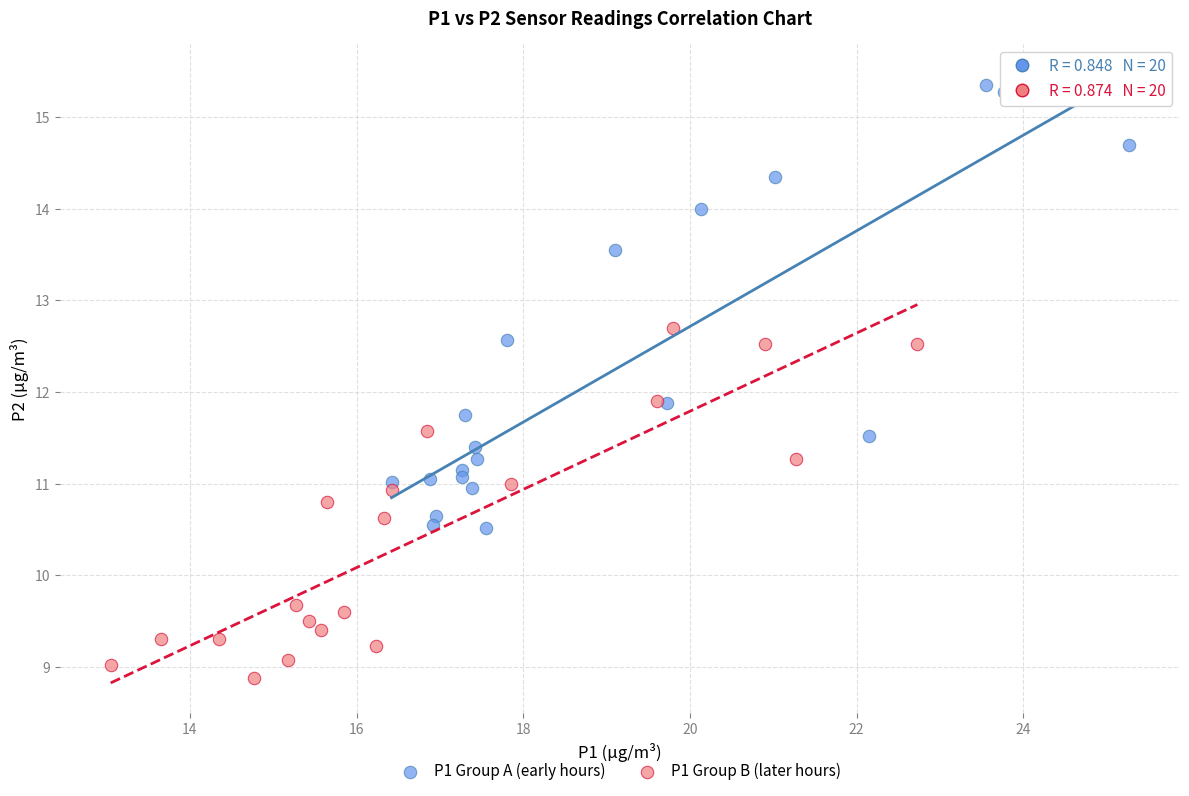

Which series reaches the maximum Y coordinate?

P1 Group A (early hours)